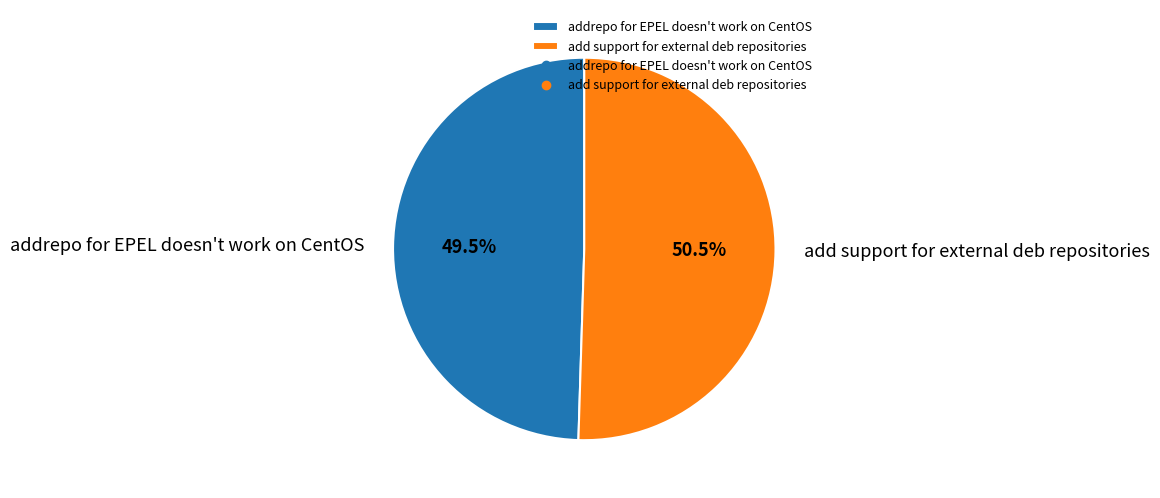

Between addrepo for EPEL doesn't work on CentOS and add support for external deb repositories, which is larger?

add support for external deb repositories